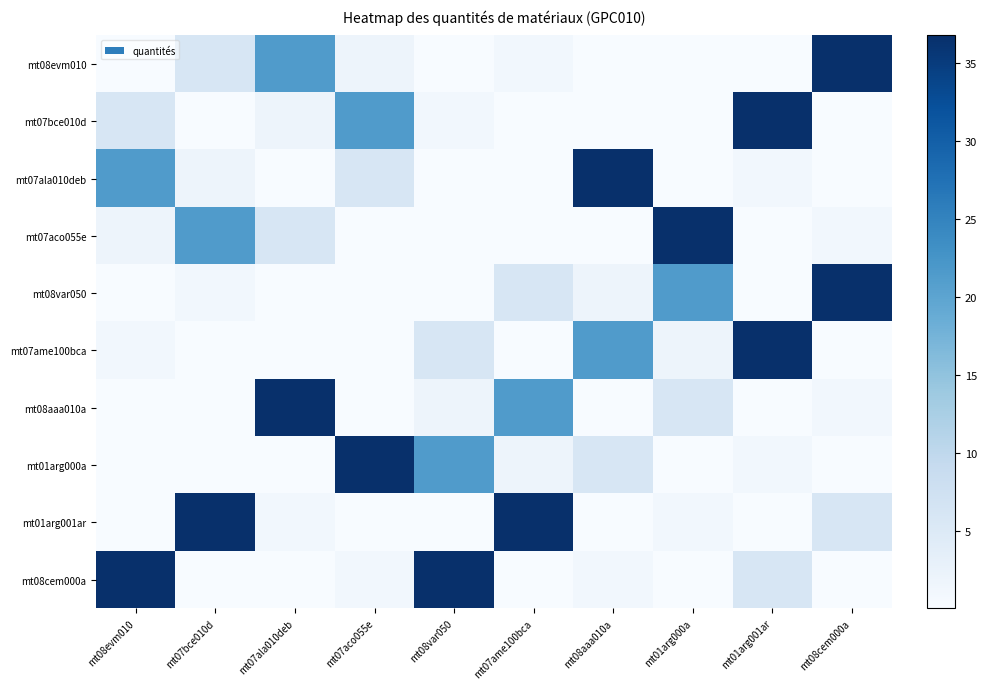

What is the sum of the mt01arg000a values at mt08var050 and mt08evm010?

21.3